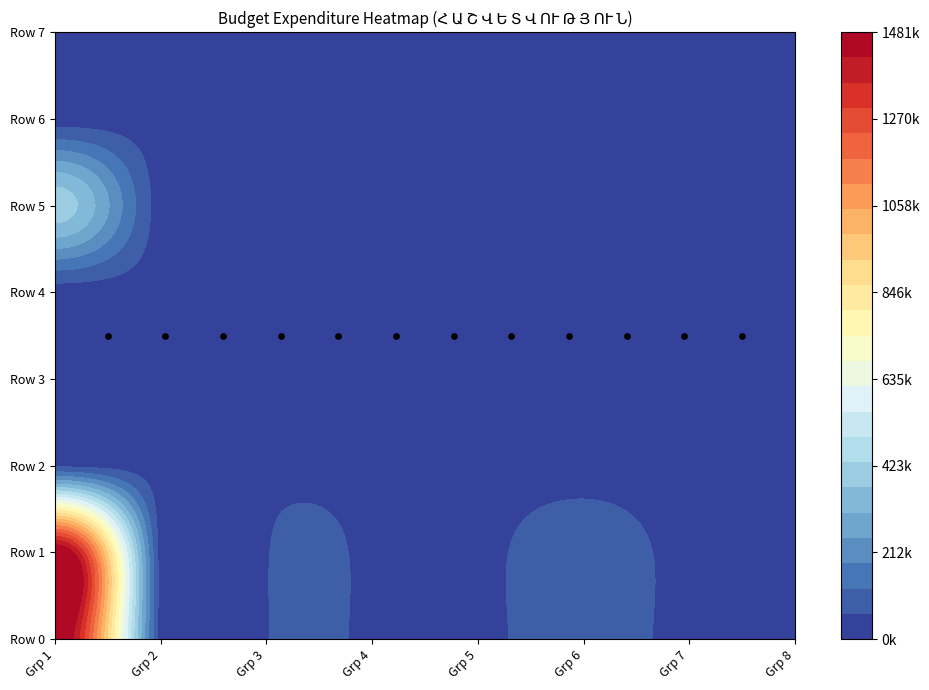

At how many categories does at least one series exceed 736792?

1